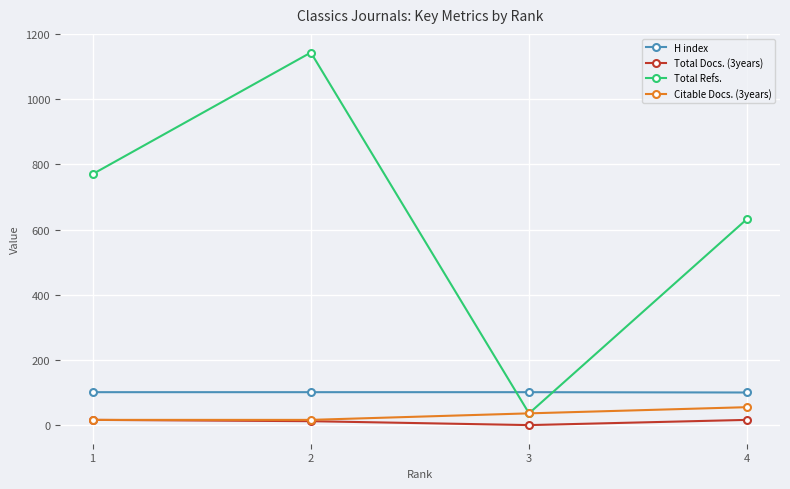

Count the Total Refs. values in the range 633 to 1143.

3